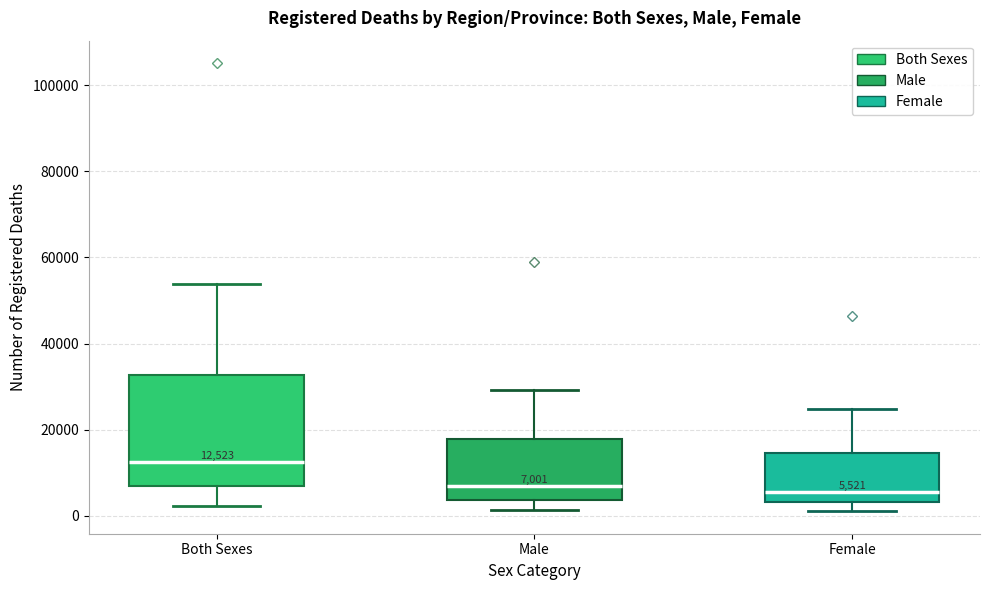

Which box has the highest median line?

Both Sexes